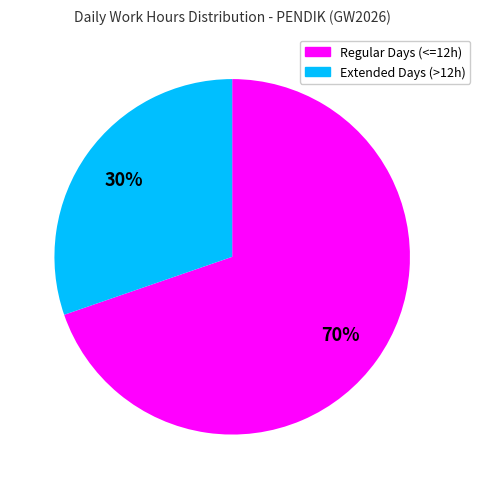

Is there a majority slice in this chart?

Yes